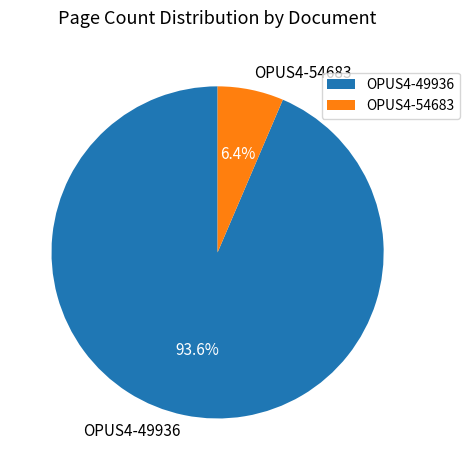

To the nearest percent, what is the difference between the OPUS4-49936 and OPUS4-54683 slice percentages?

87%